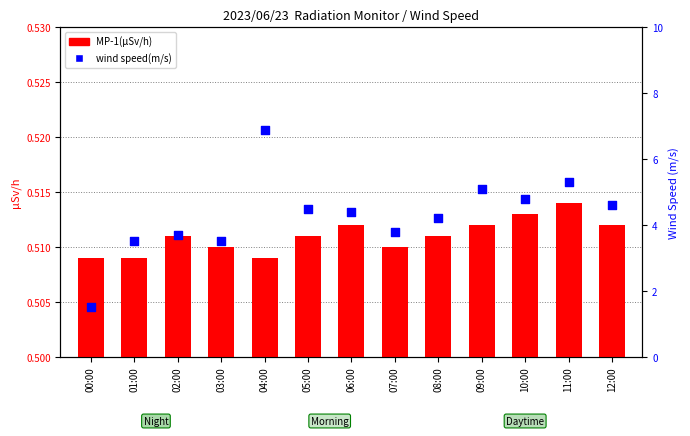

Which series has the largest total across all categories?

wind speed(m/s)